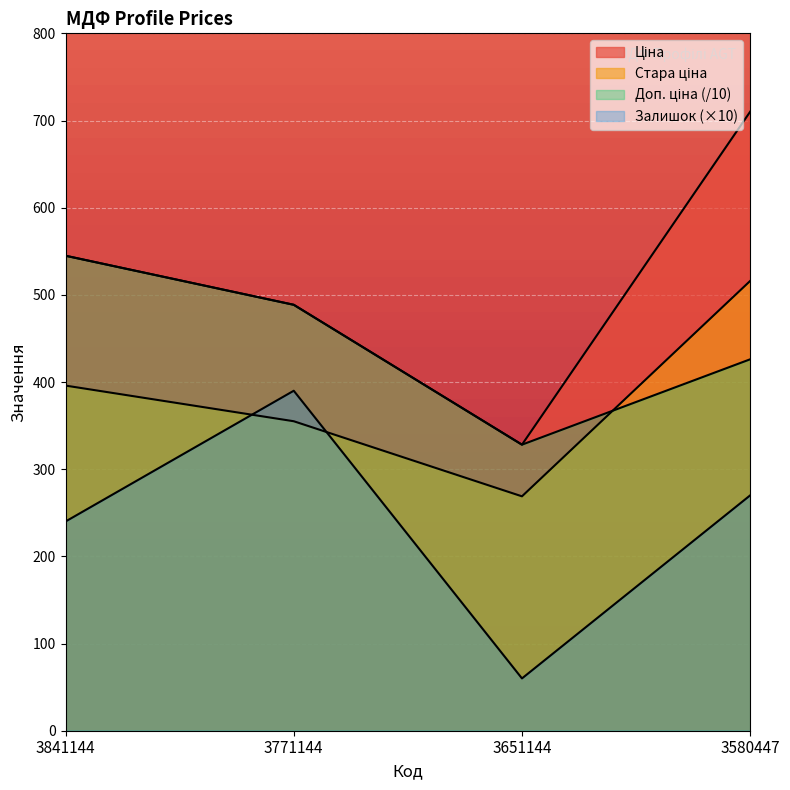

At which label does Ціна reach its minimum?

3651144